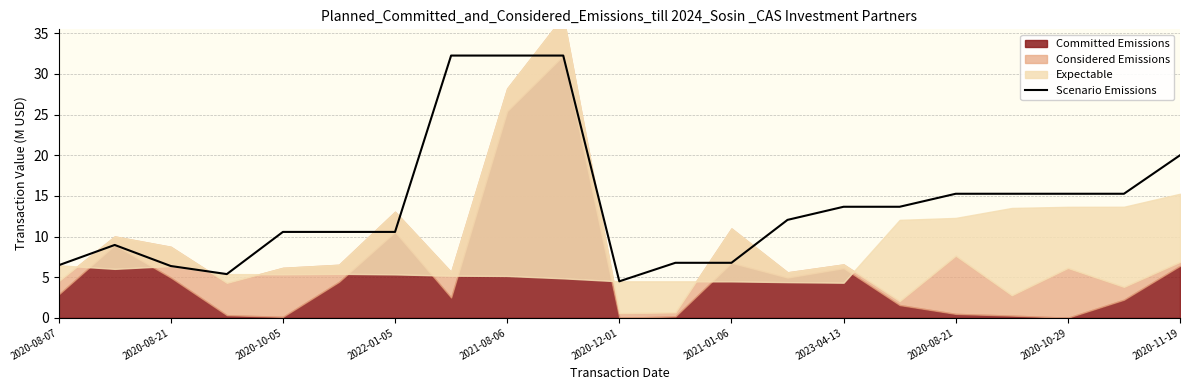

At which label does the data first exceed 12?

2023-04-13